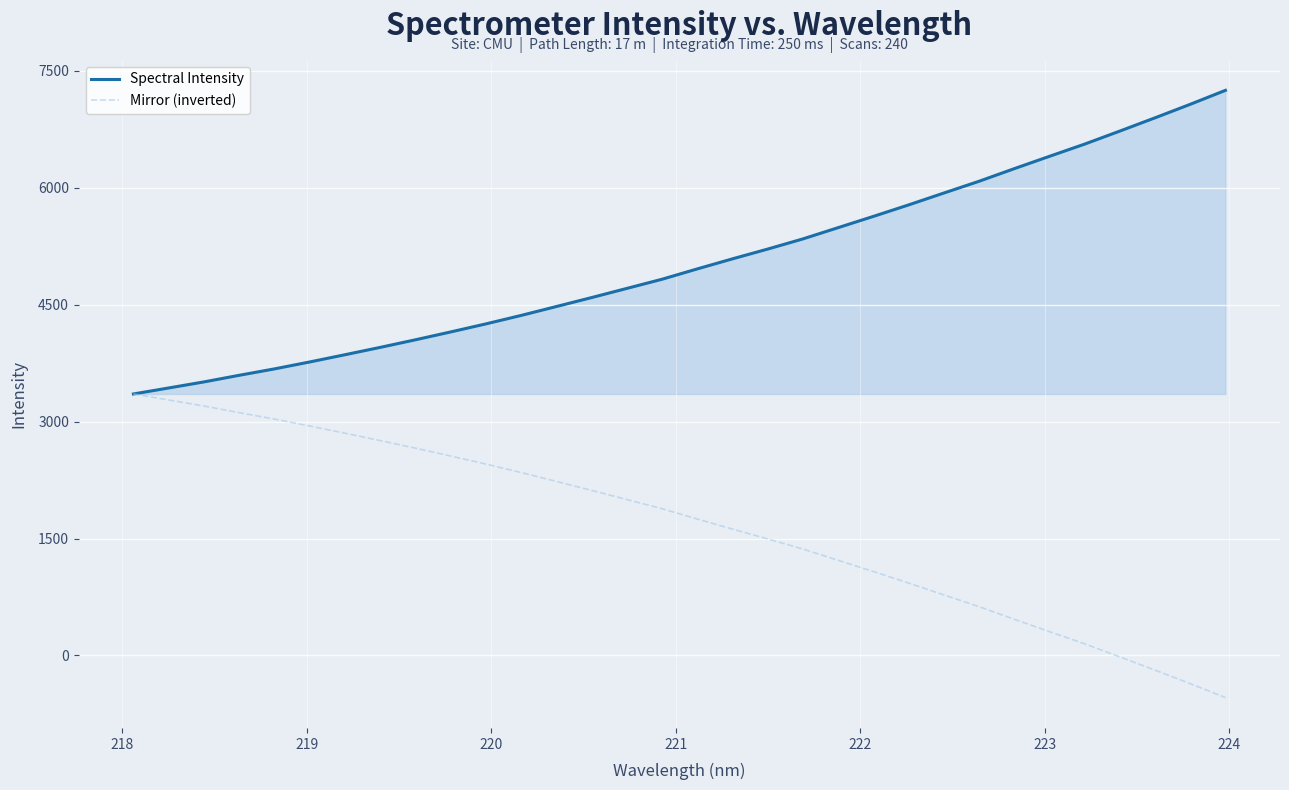

List the series in order of their peak value, highest first.

Spectral Intensity, Mirror (inverted)